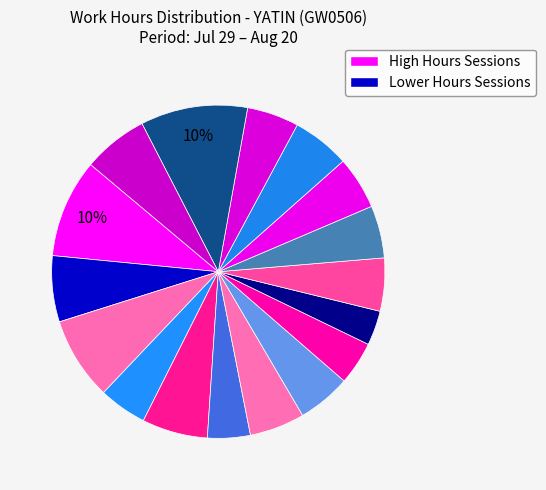

Does any single category account for the majority?

No